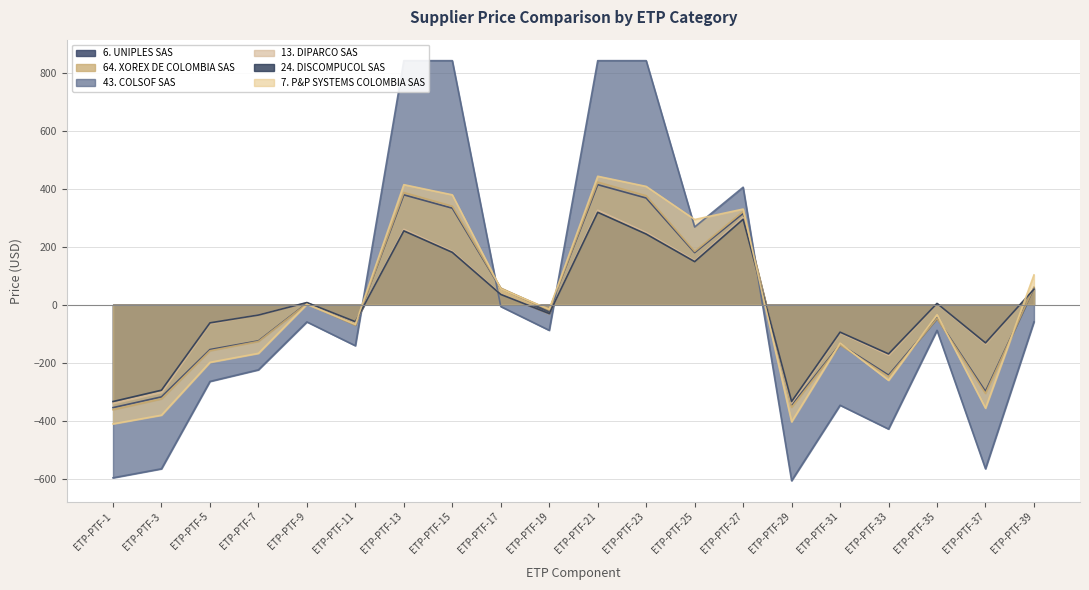

Reading left to right, list all the values displayed in this chart.

6. UNIPLES SAS: -354.3	-317.3	-154.3	-124.3	4.7	-68.3	378.7	332.7	55.7	-17.3	413.7	367.7	179.7	314.7	-346.3	-136.3	-242.3	-46.3	-298.3	57.7
64. XOREX DE COLOMBIA SAS: -361.4	-324.4	-158.4	-126.4	3.6	-70.4	386.6	339.6	57.6	-18.4	422.6	375.6	183.6	321.6	-353.4	-138.4	-247.4	-47.4	-305.4	60.6
43. COLSOF SAS: -596.1	-565.1	-264.1	-224.1	-59.1	-141.1	840.9	840.9	-6.1	-88.1	840.9	840.9	267.9	404.9	-606.1	-346.1	-428.1	-88.1	-565.1	-59.1
13. DIPARCO SAS: -339.1	-301.1	-64.1	-35.1	6.9	-60.1	259.9	183.9	36.9	-31.1	325.9	248.9	151.9	300.9	-339.1	-96.1	-173.1	3.9	-134.1	53.9
24. DISCOMPUCOL SAS: -333.4	-294.4	-62.4	-35.4	7.6	-58.4	254.6	180.6	35.6	-30.4	318.6	243.6	148.6	294.6	-333.4	-94.4	-169.4	4.6	-131.4	53.6
7. P&P SYSTEMS COLOMBIA SAS: -410.3	-380.3	-198.3	-167.3	1.7	-67.3	413.7	378.7	54.7	-15.3	442.7	407.7	293.7	329.7	-403.3	-132.3	-260.3	-34.3	-356.3	102.7